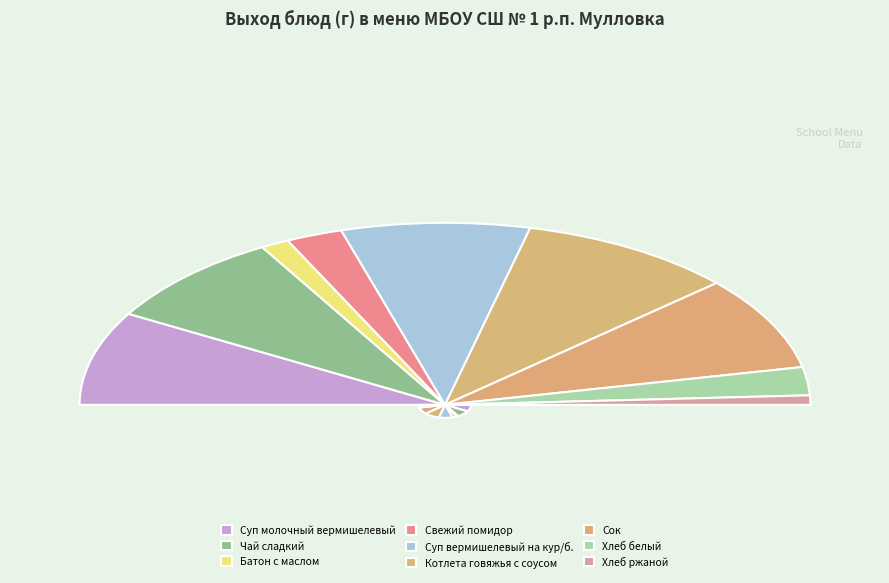

Is there a majority slice in this chart?

No